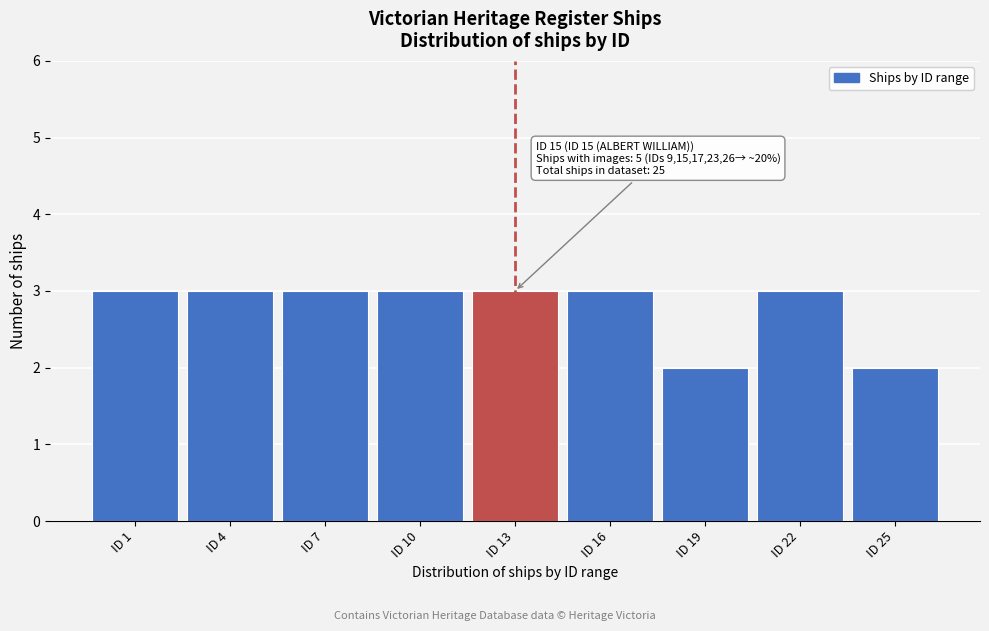

Reading right to left, transcribe all the data shown in this chart.

ID 25=2	ID 22=3	ID 19=2	ID 16=3	ID 13=3	ID 10=3	ID 7=3	ID 4=3	ID 1=3